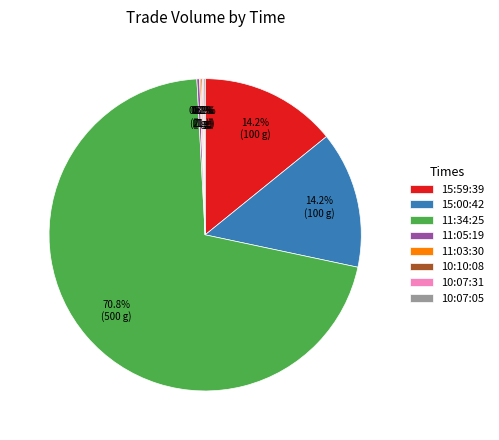

To the nearest percent, what is the difference between the largest and smallest slice percentages?

71%